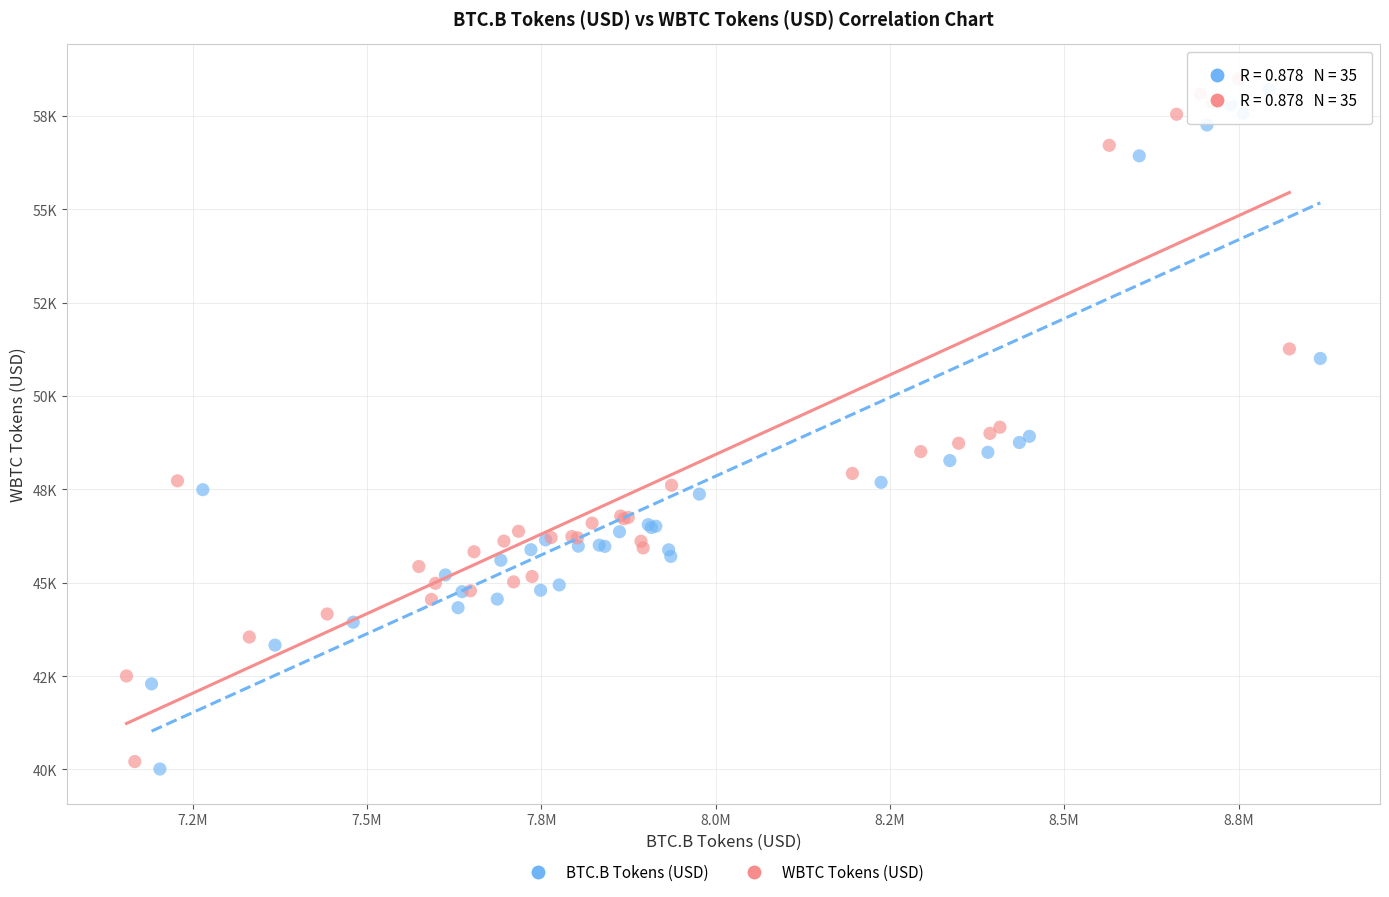

Which series reaches the maximum Y coordinate?

WBTC Tokens (USD)